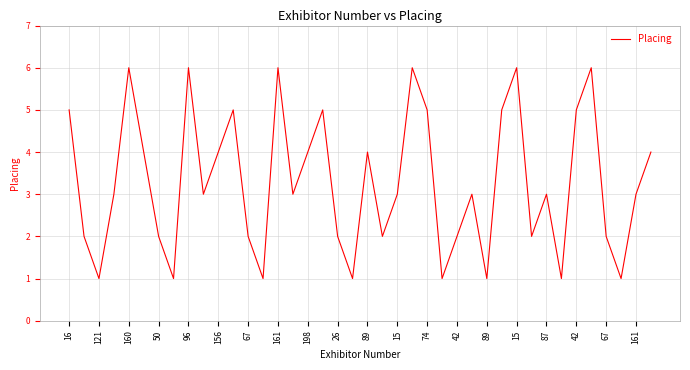

What is the greatest value displayed?

6